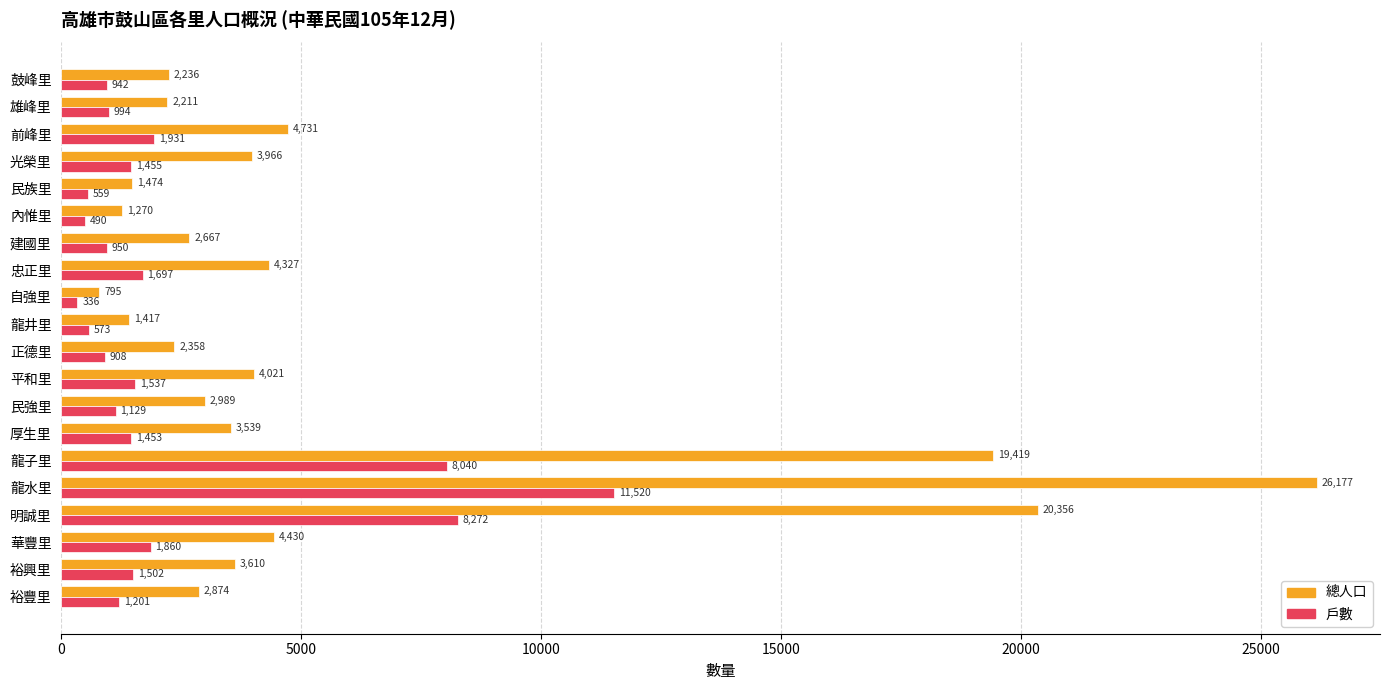

Rank the series by their maximum value, from lowest to highest.

戶數, 總人口